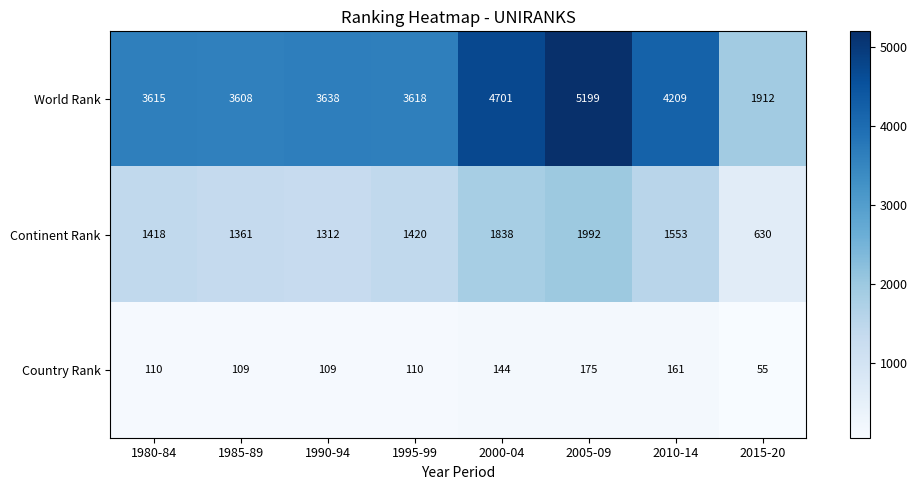

How many data points does each series have?

8